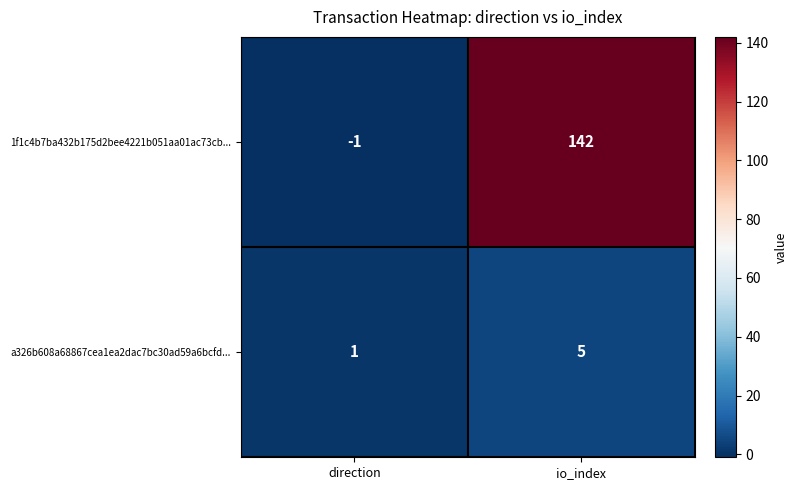

At how many categories does at least one series exceed 27?

1